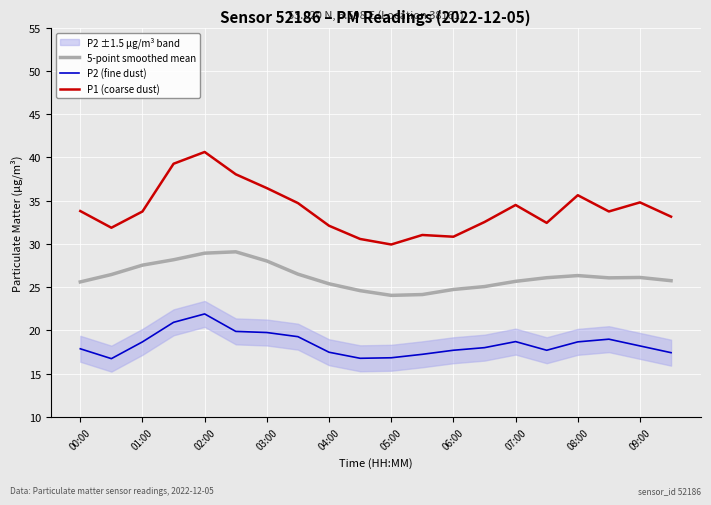

What is the minimum value for P1 (coarse dust)?

29.9